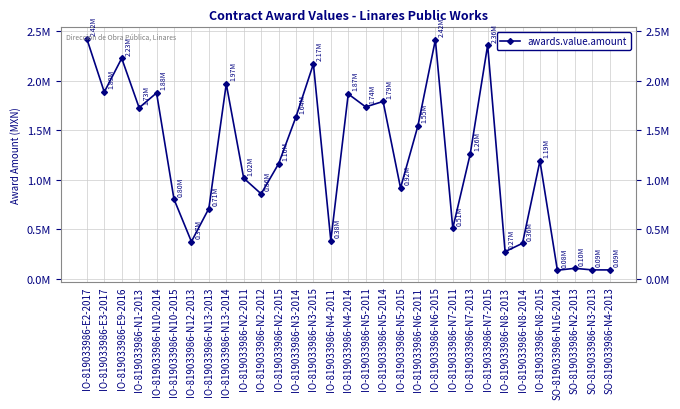

What is the label of the 12th point from the right?

IO-819033986-N6-2011